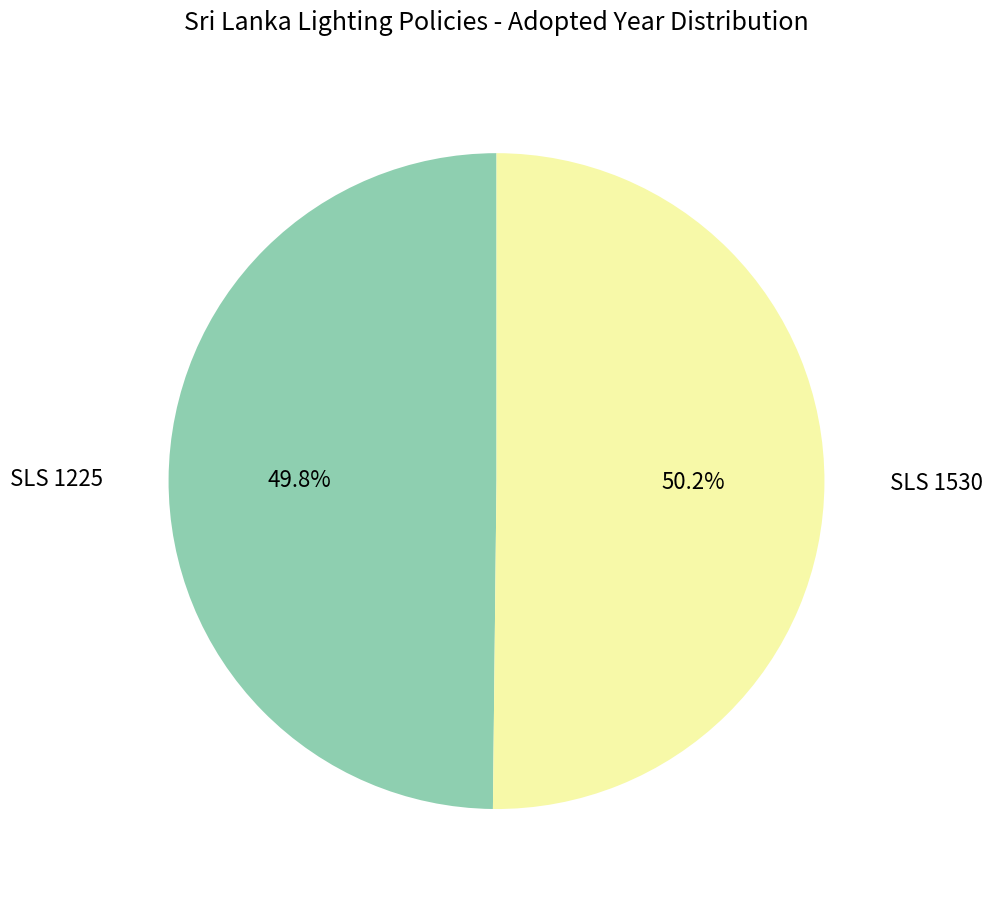

Is the sum of SLS 1225 and SLS 1530 greater than half?

Yes